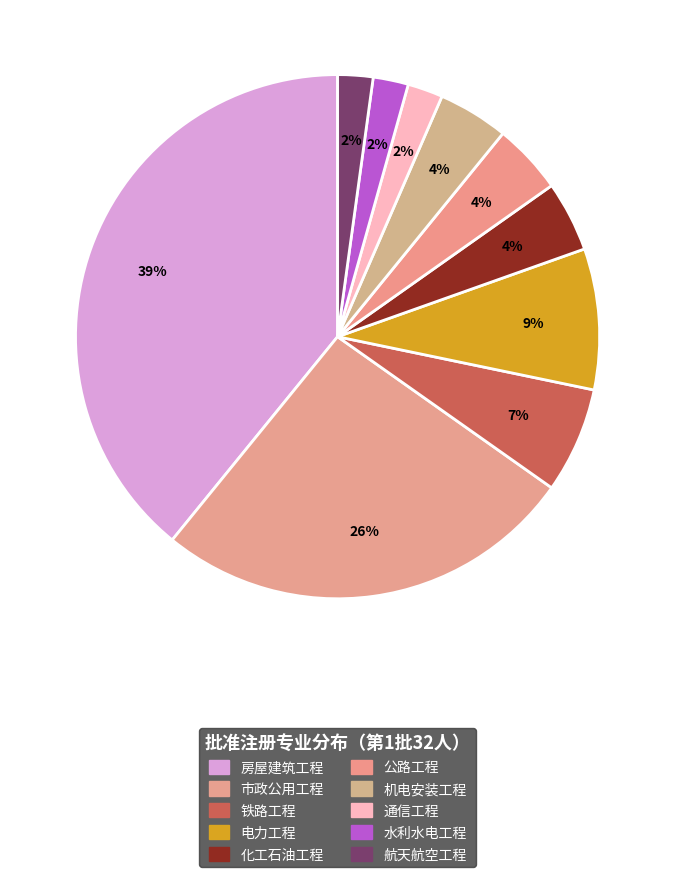

To the nearest percent, what percentage of the pie is 市政公用工程?

26%